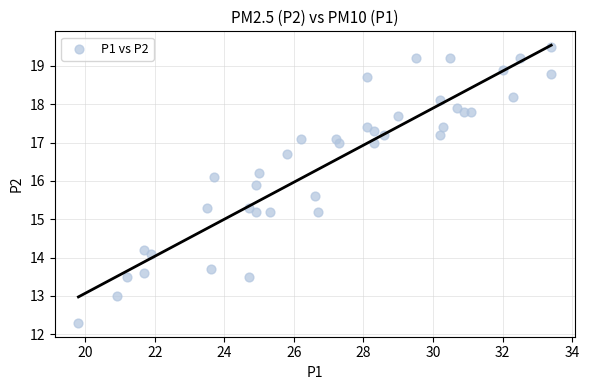

What is the range of X values (max minus min)?

13.6